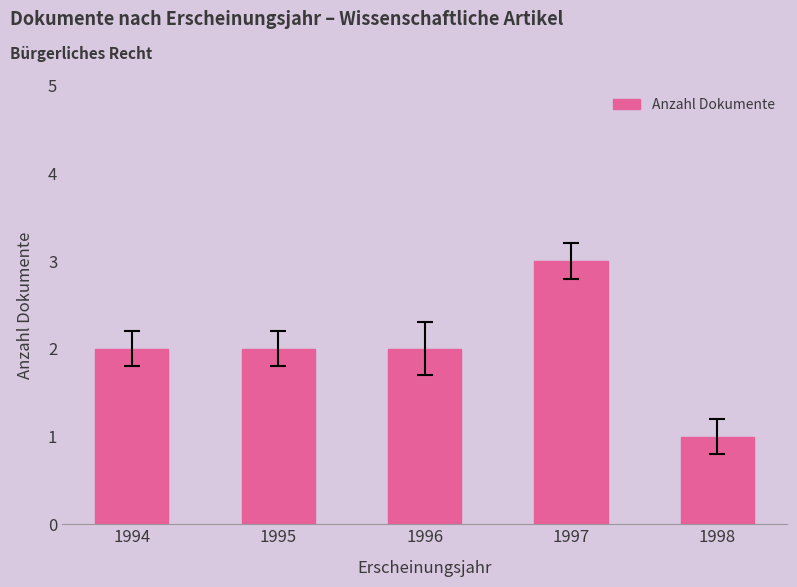

Which label corresponds to the largest value in the chart?

1997